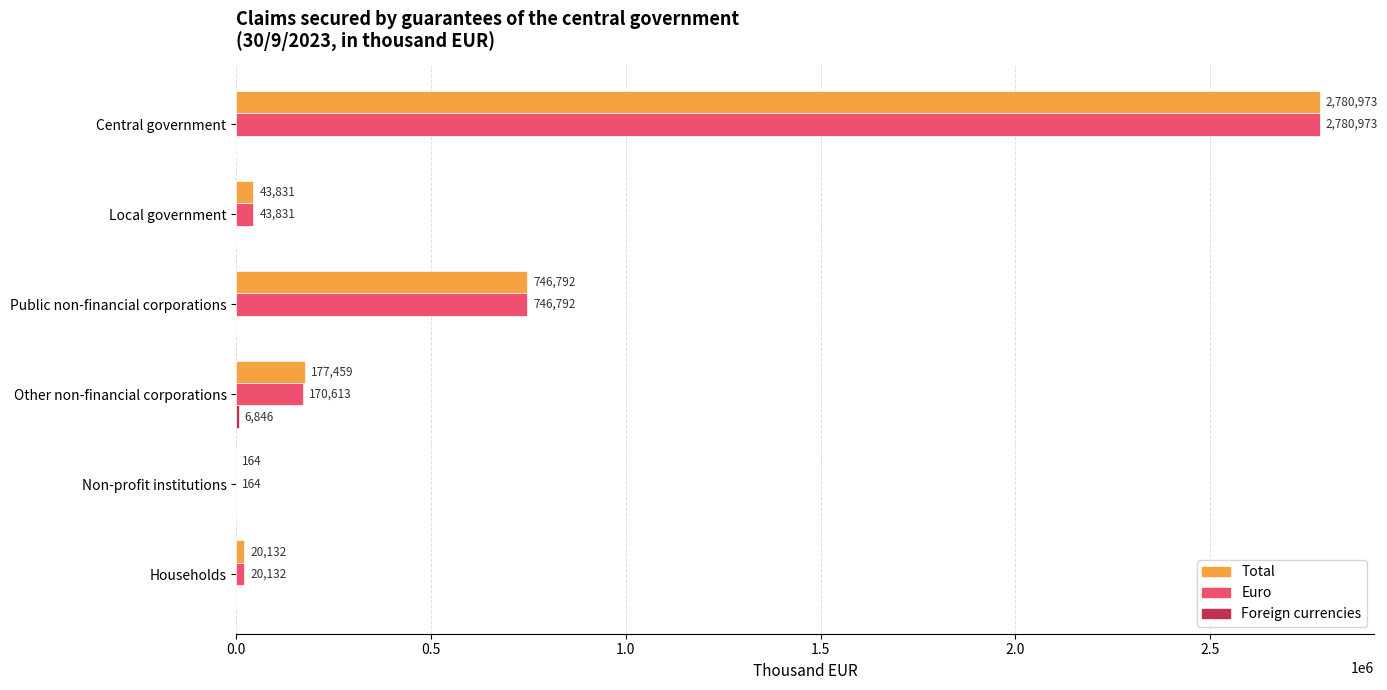

True or false: Total has a value of 746792 at Public non-financial corporations.

True